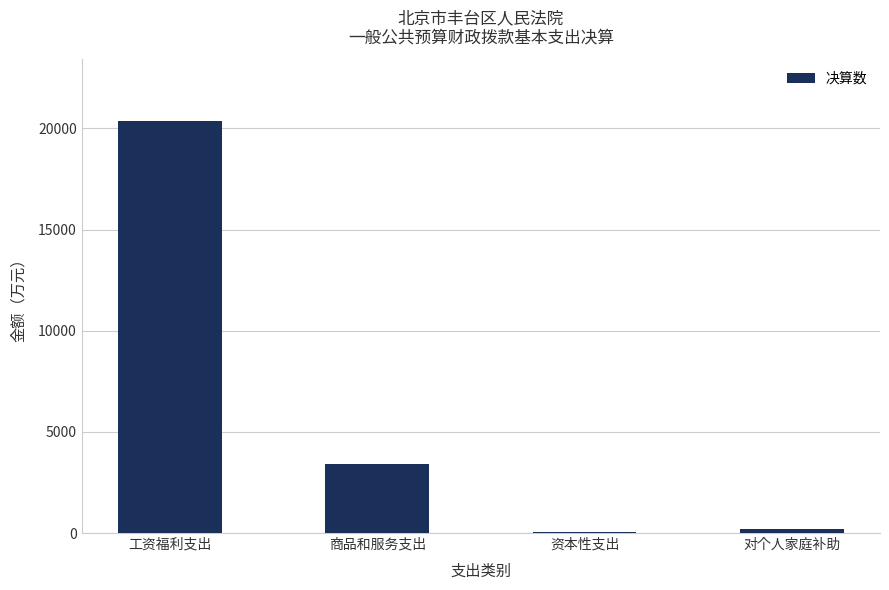

Between 资本性支出 and 工资福利支出, which is larger?

工资福利支出